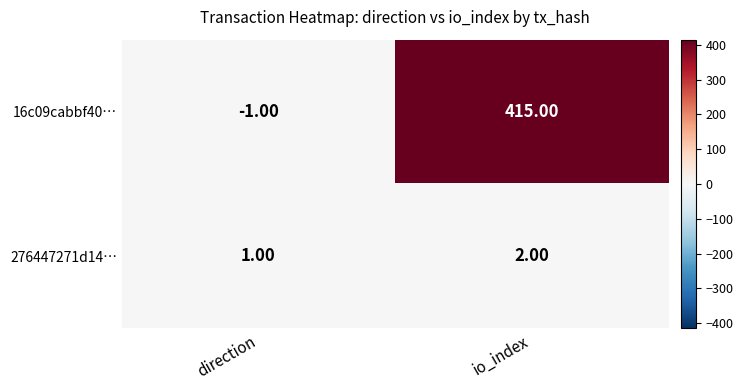

What is the difference between the 16c09cabbf40… values at direction and io_index?

416